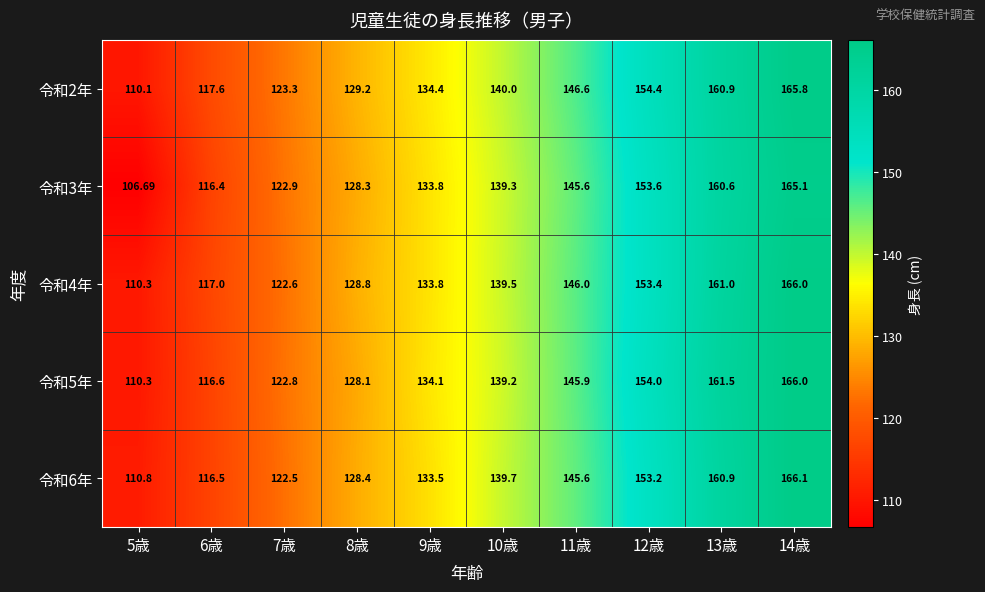

Count the number of categories in the chart.

10